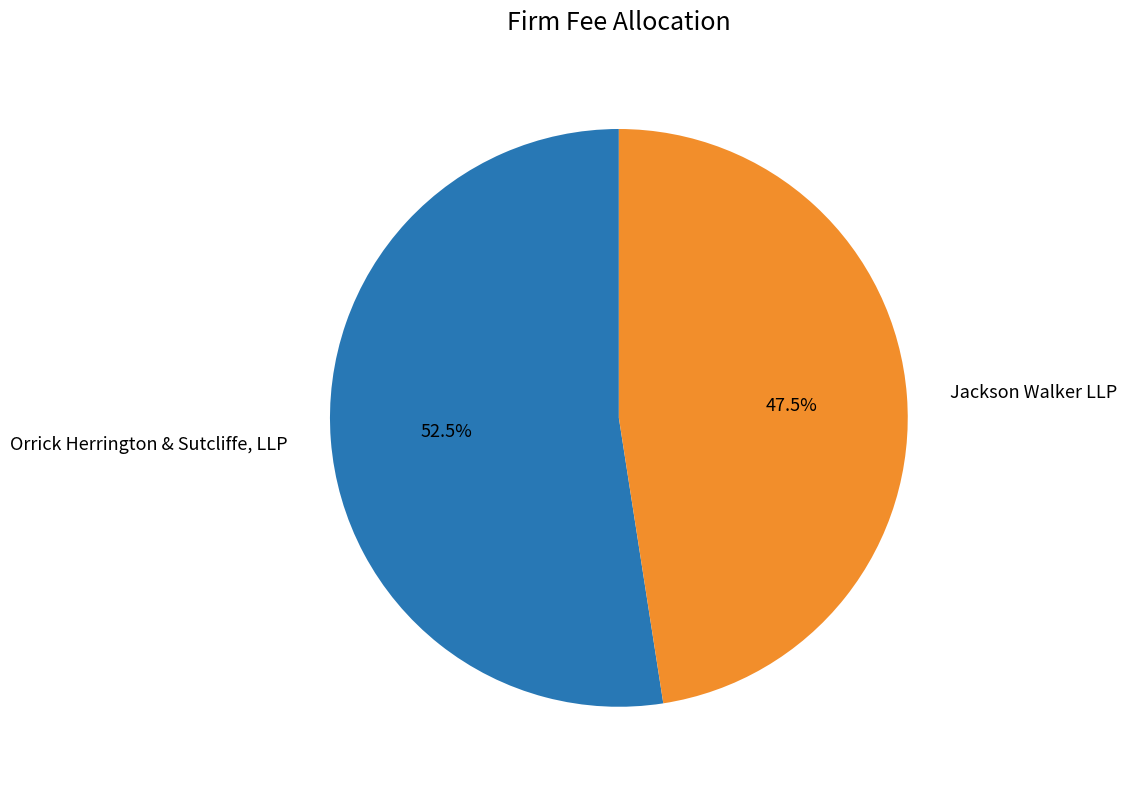

How many segments does this pie chart have?

2